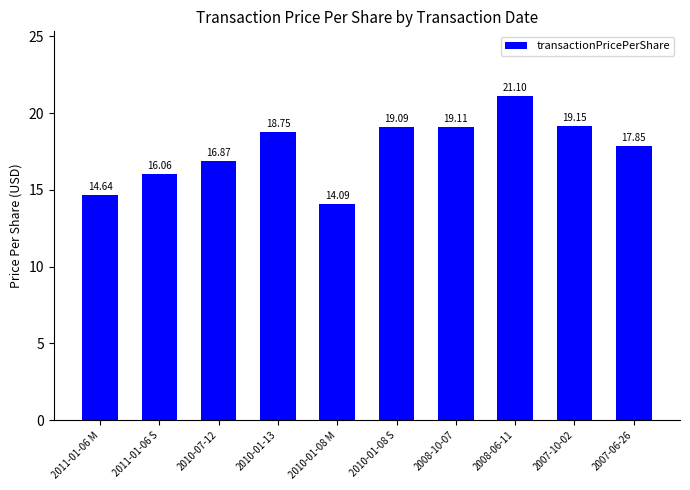

What is the difference between the second highest and minimum values?

5.1